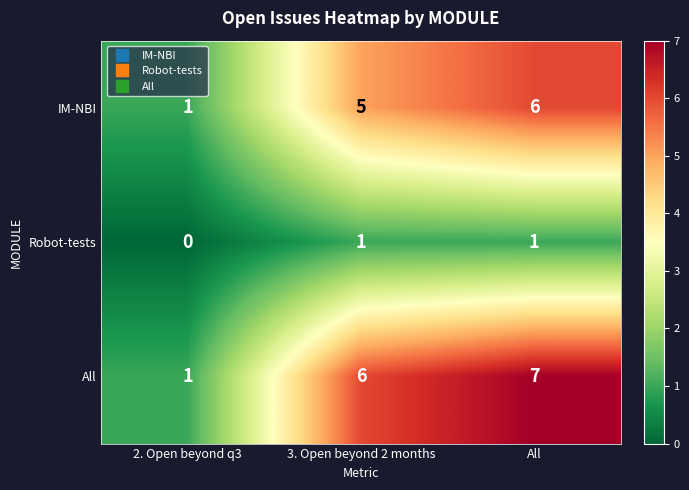

List the series in order of their overall mean, highest first.

All, IM-NBI, Robot-tests